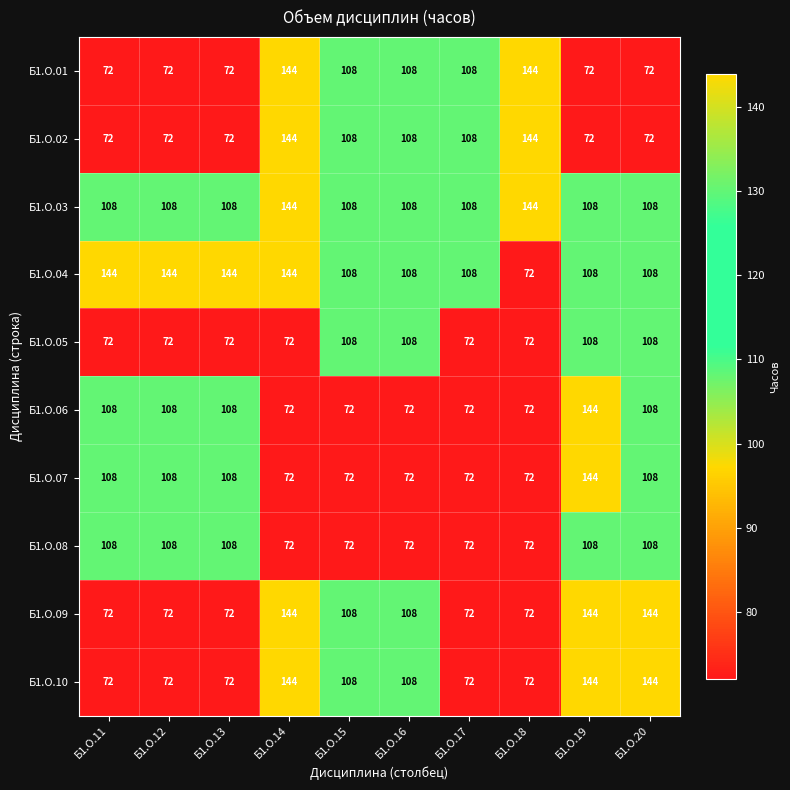

What is the difference between the highest and lowest values at Б1.О.18?

72